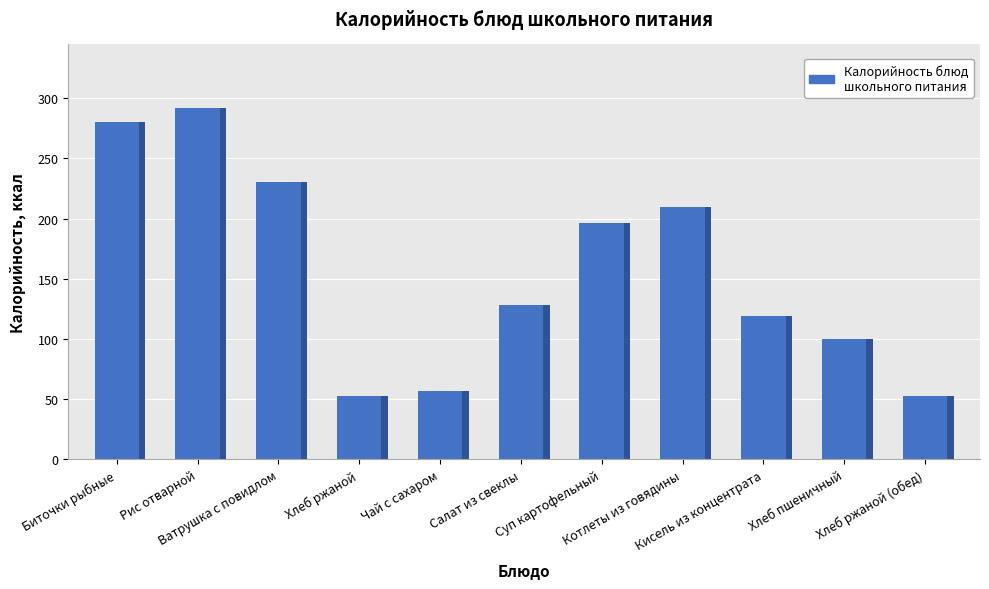

How many values exceed 128?

5